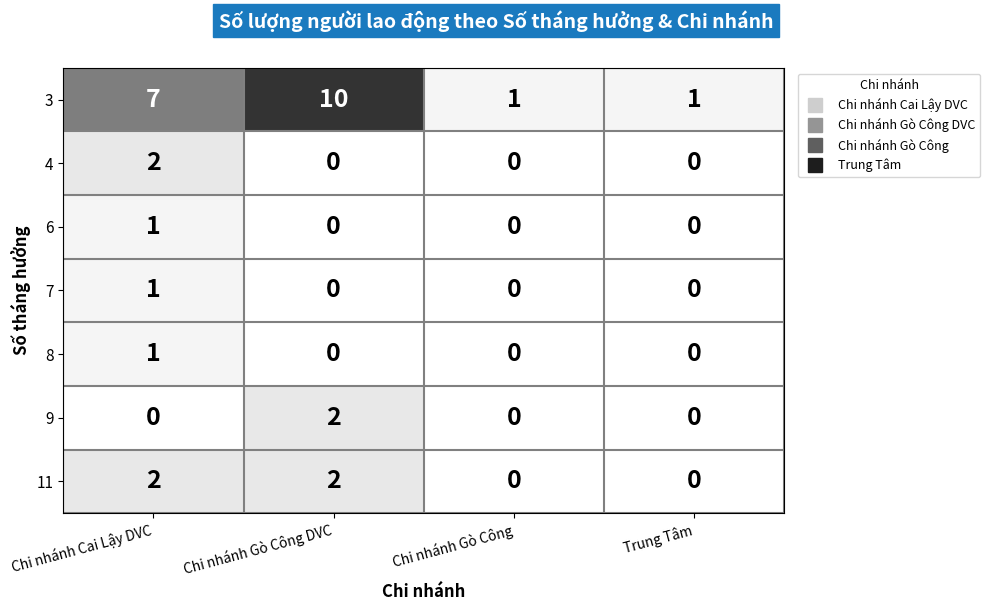

What is the greatest value displayed?

10